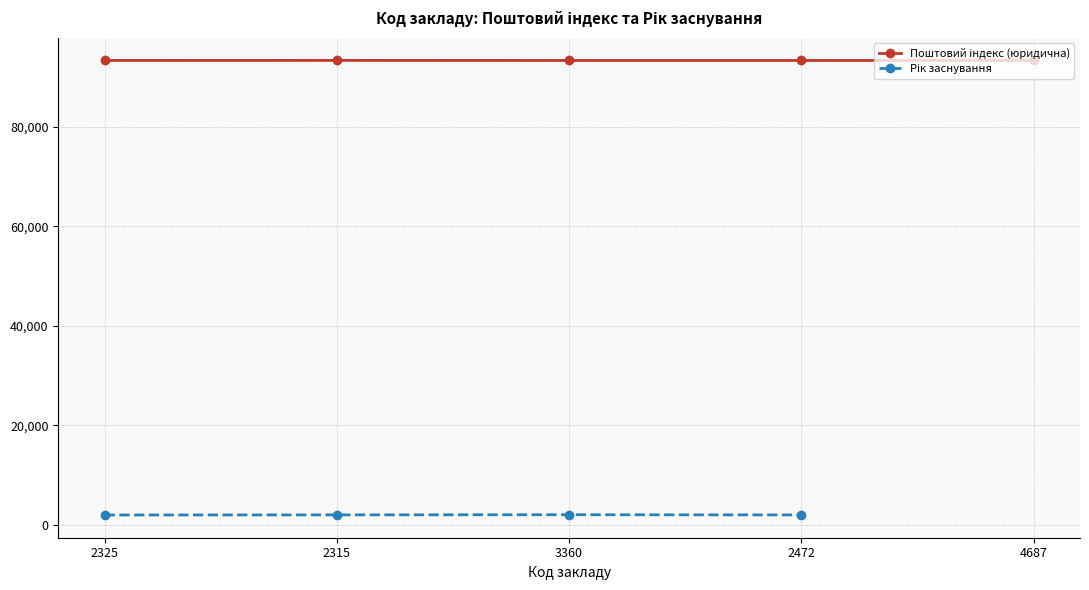

Which series has the largest range (max minus min)?

Рік заснування